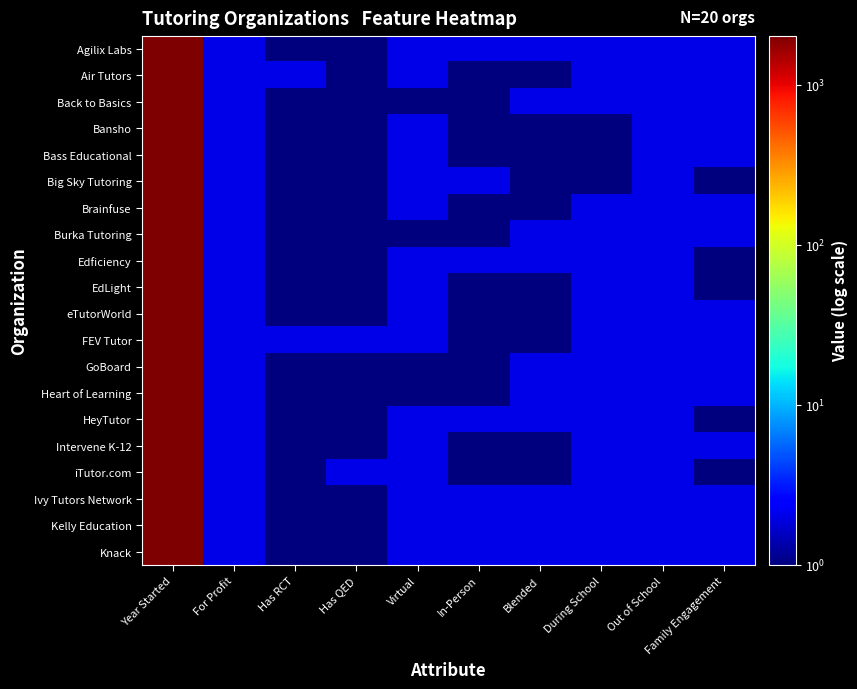

What is the difference between the highest and lowest values at During School?

1